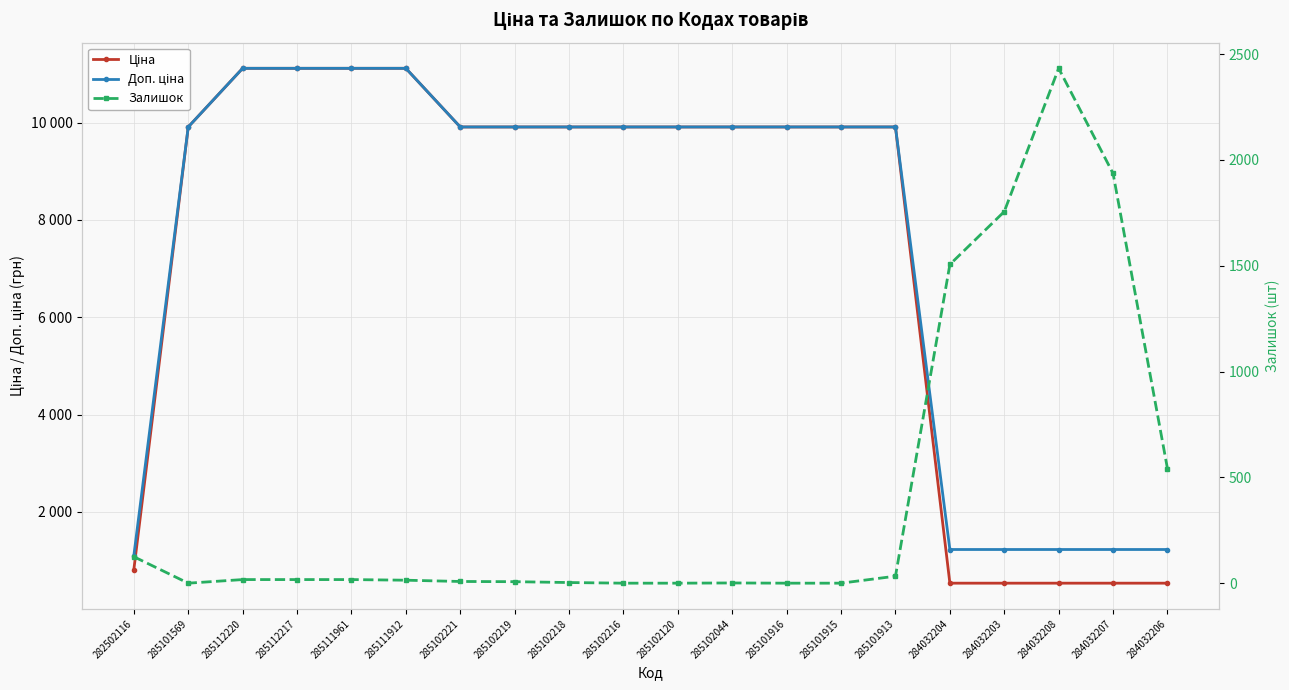

Which series ends up on top after the final intersection of Залишок and Доп. ціна?

Доп. ціна